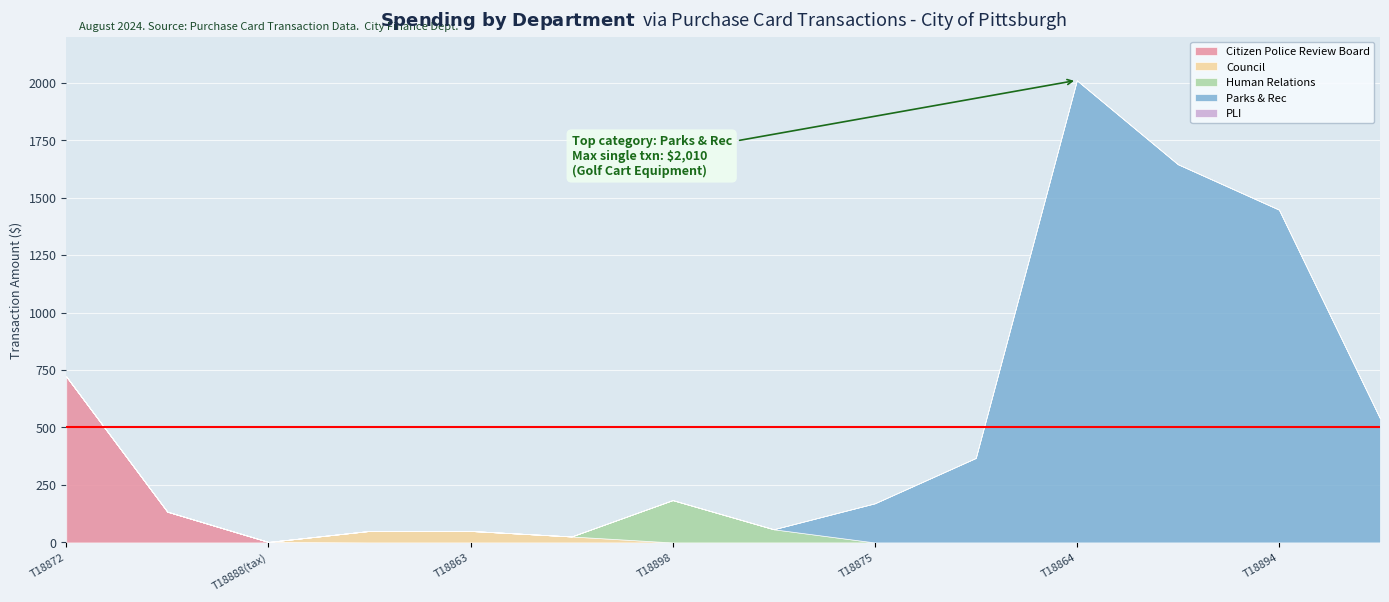

Where is the first local maximum for Human Relations?

TXN00018898